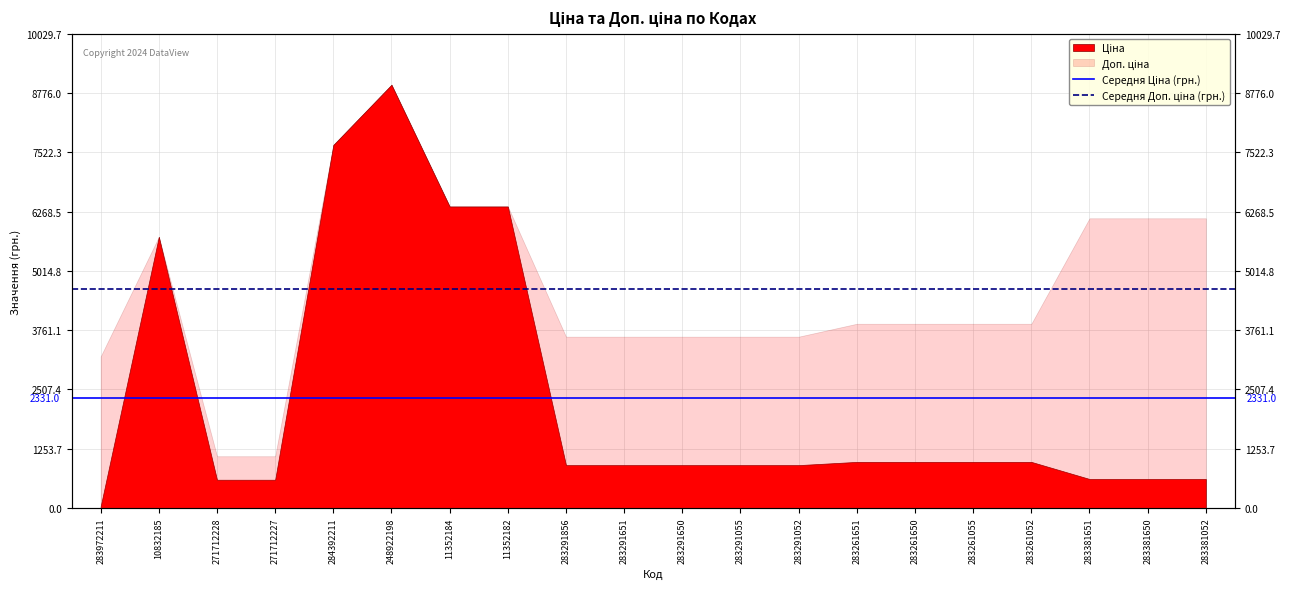

The Середня Доп. ціна (грн.) series shows 2343.3 at 10832185. True or false?

False